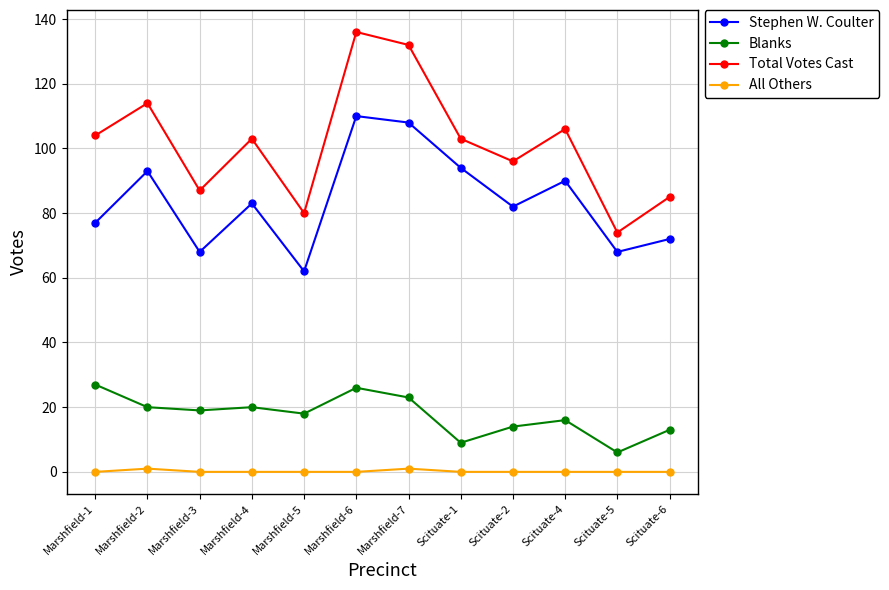

What are all the series names shown in the legend?

Stephen W. Coulter, Blanks, Total Votes Cast, All Others